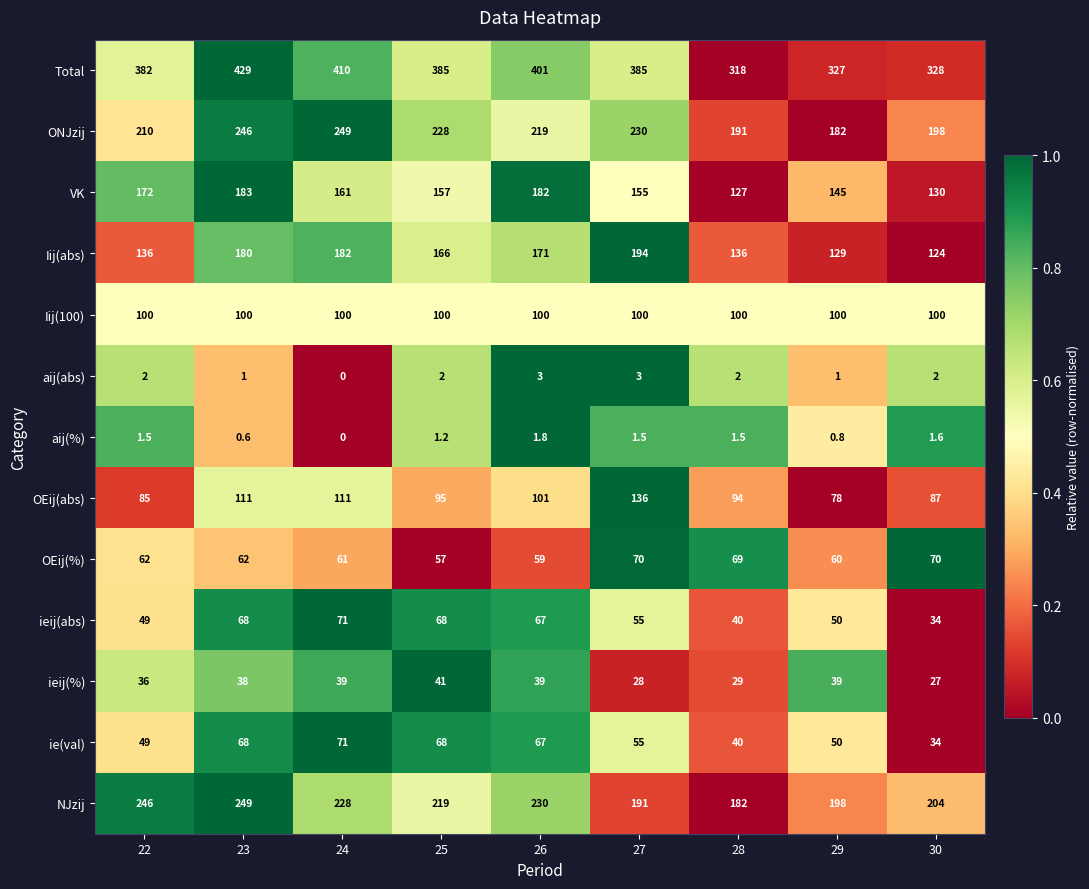

What is the difference between the maximum and minimum values in the ieij(%) series?

14.0